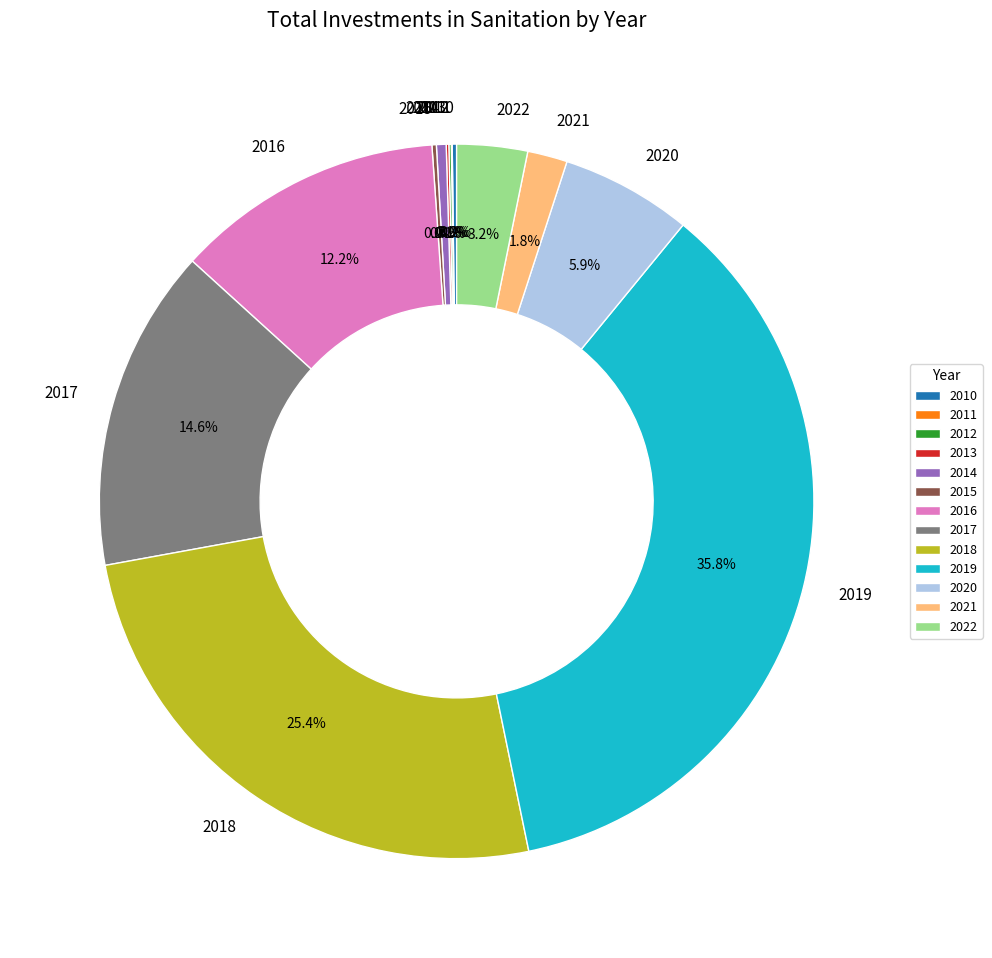

Which slice is the largest?

2019